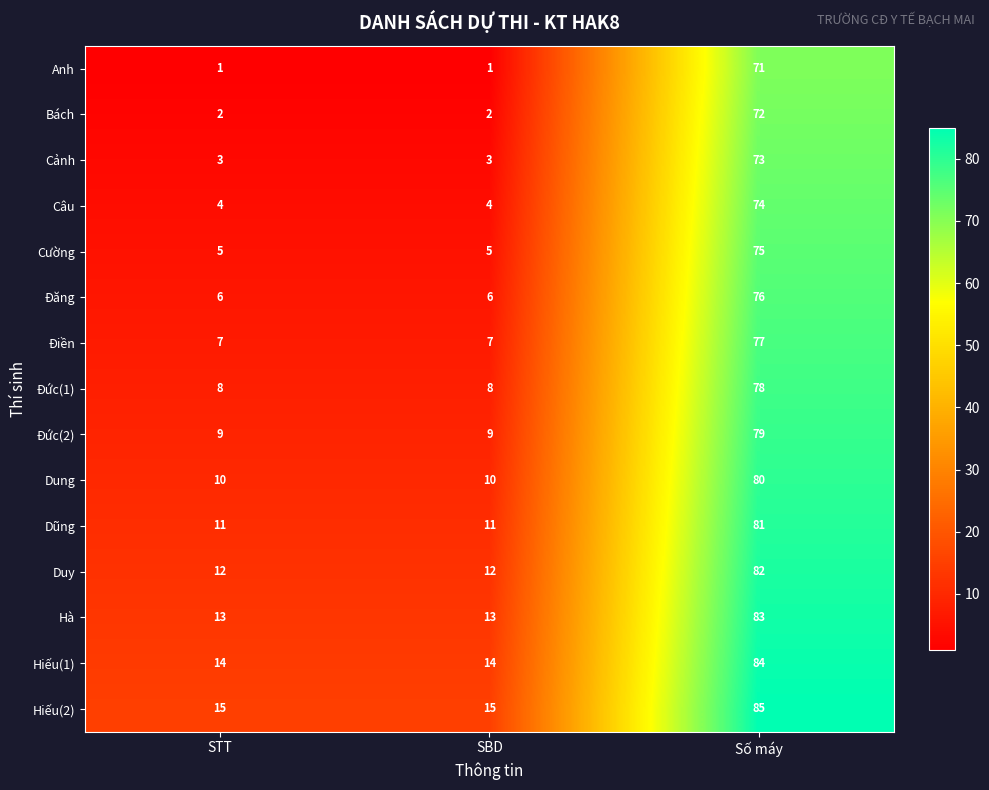

How many series are shown in this chart?

15